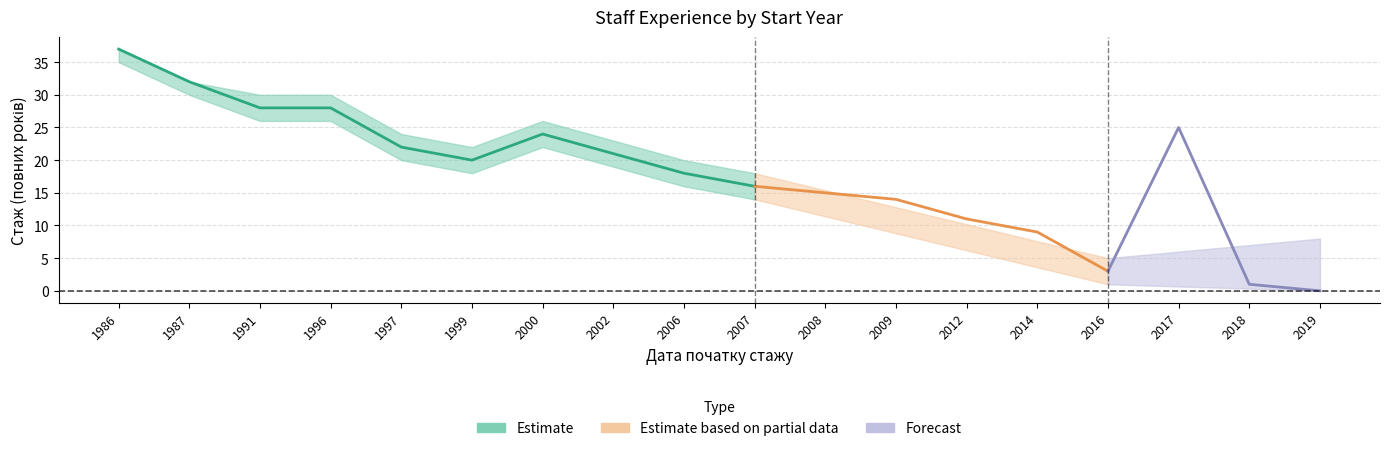

True or false: Estimate_upper and Estimate_lower cross at least once.

False